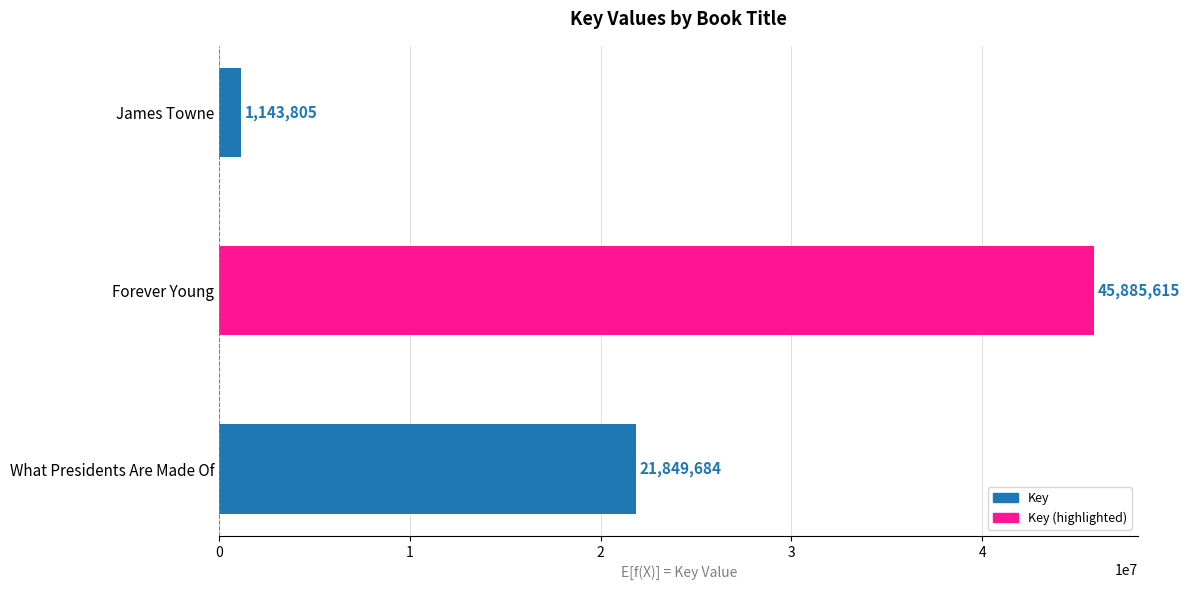

Reading bottom to top, extract all data points from this chart.

21849684	45885615	1143805